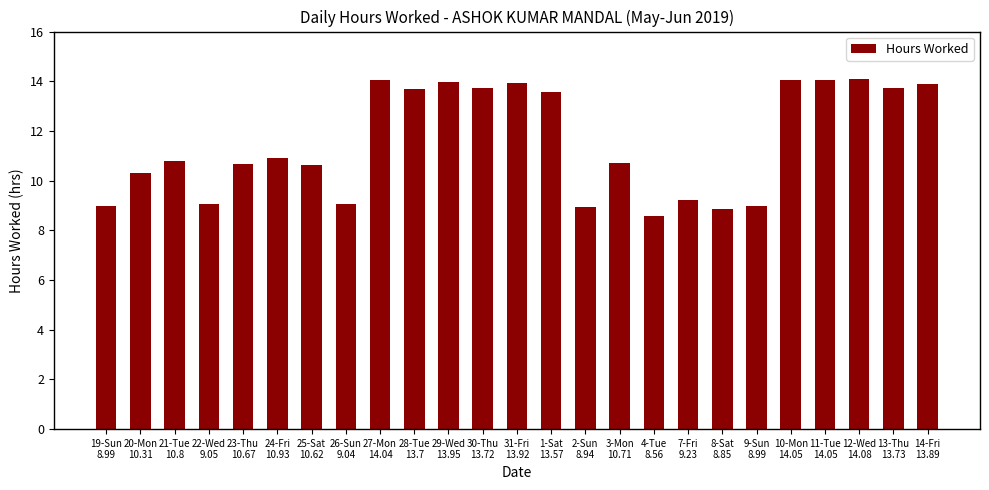

What is the value of the 2nd bar from the left?

10.3